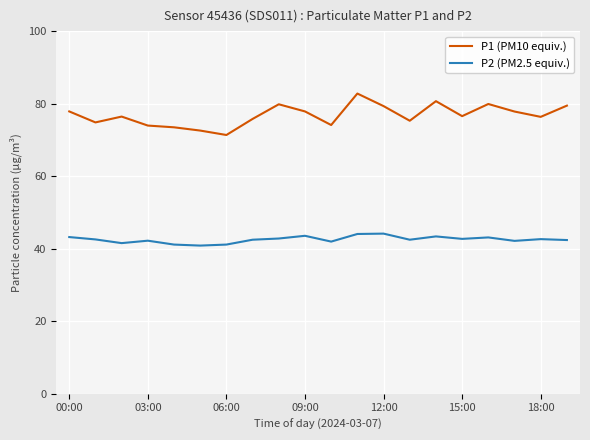

Which series has the widest spread of values?

P1 (PM10 equiv.)